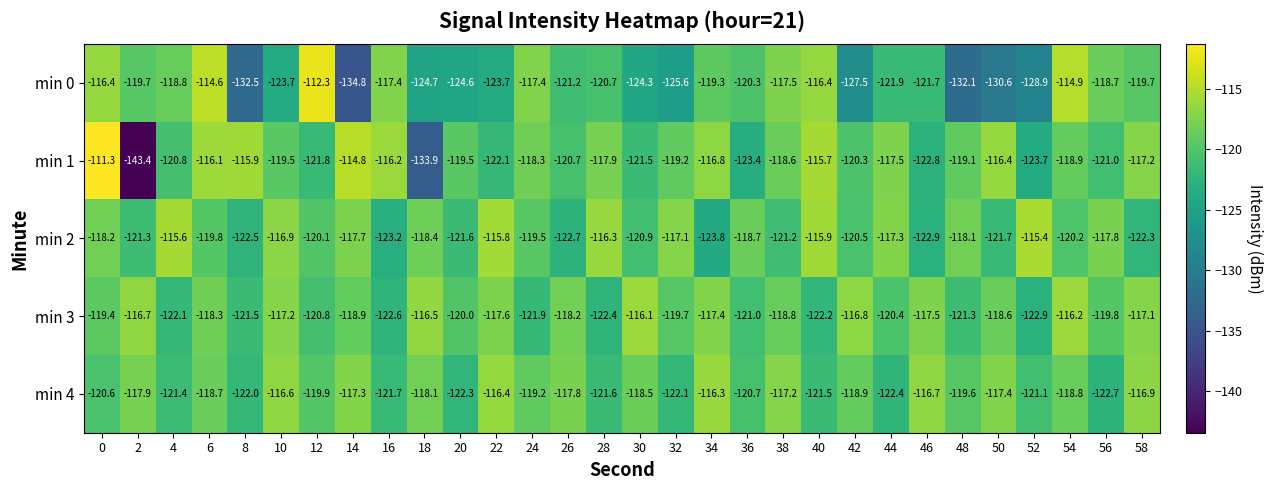

Which series changed the most between 30 and 32?

min 2